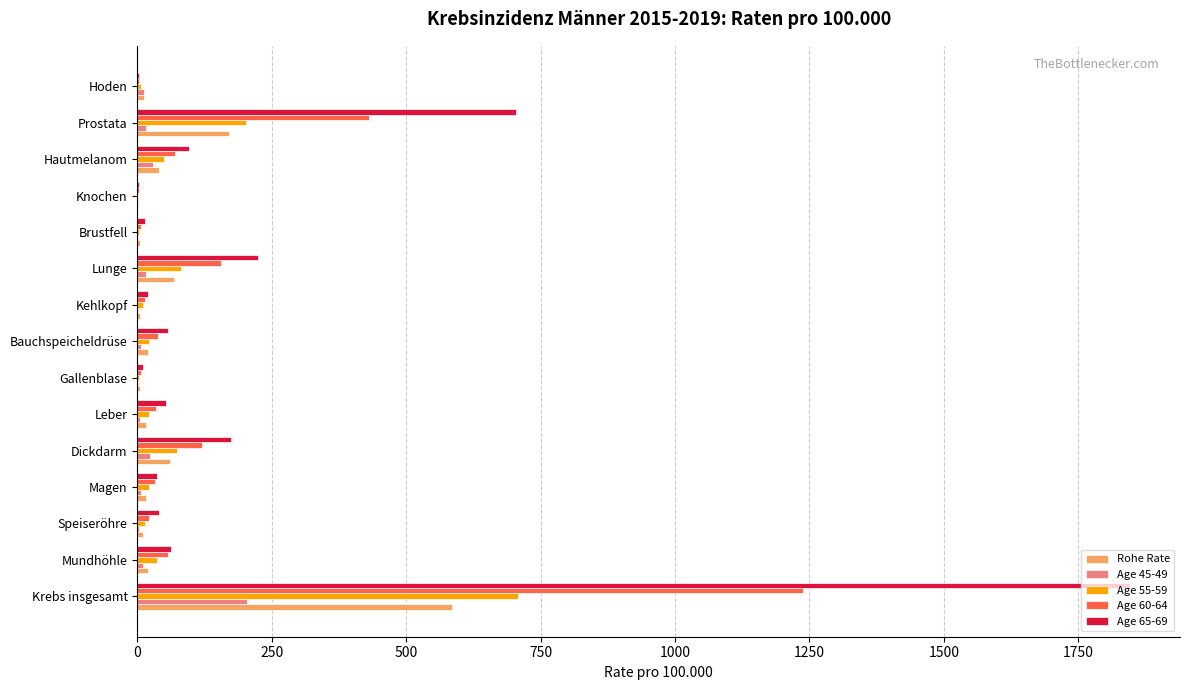

True or false: Age 45-49 has a value of 204.6 at Krebs insgesamt.

True